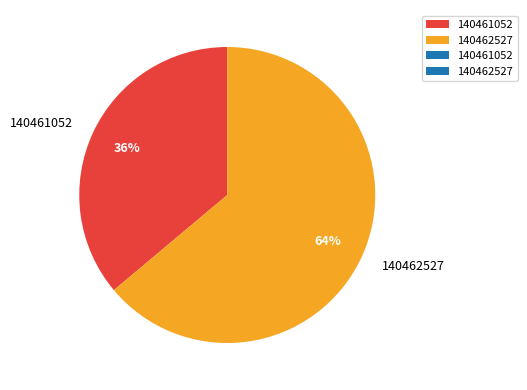

Which slice is the largest?

140462527